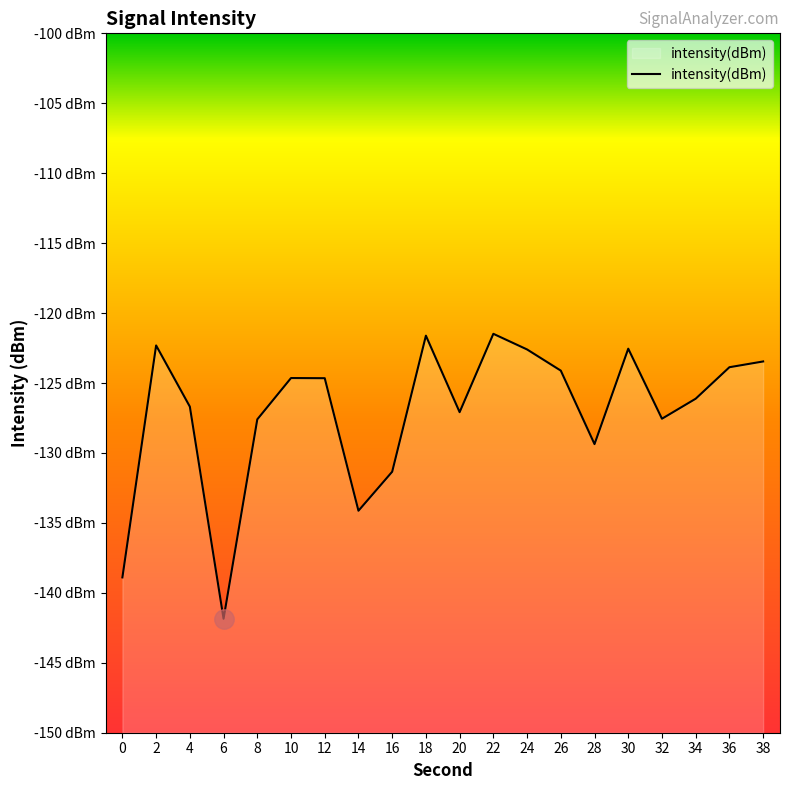

What is the average value?

-127.1